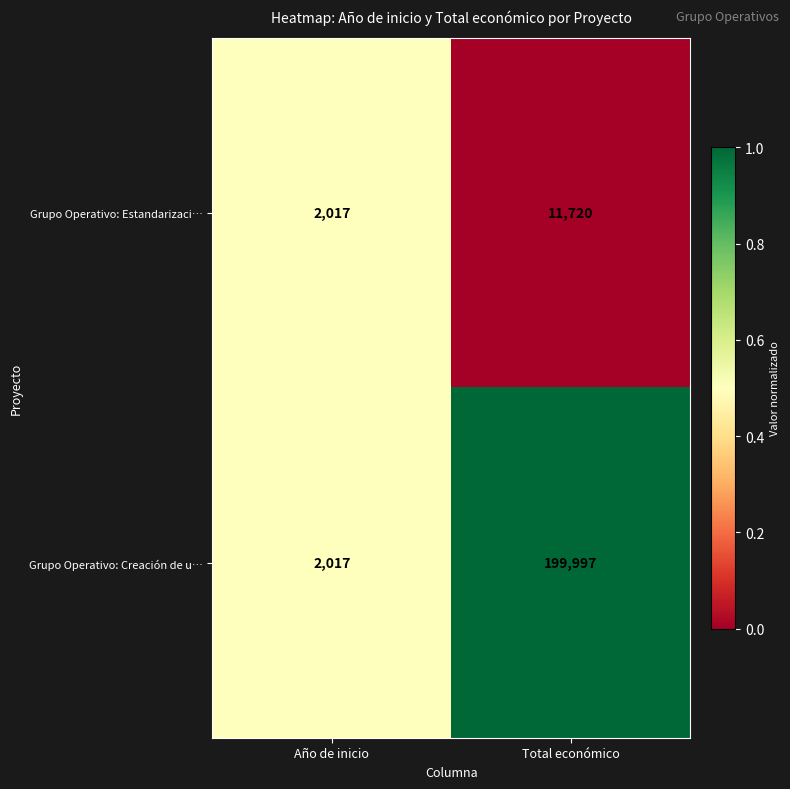

What is the sum of all Grupo Operativo: Creación de u… values?

202014